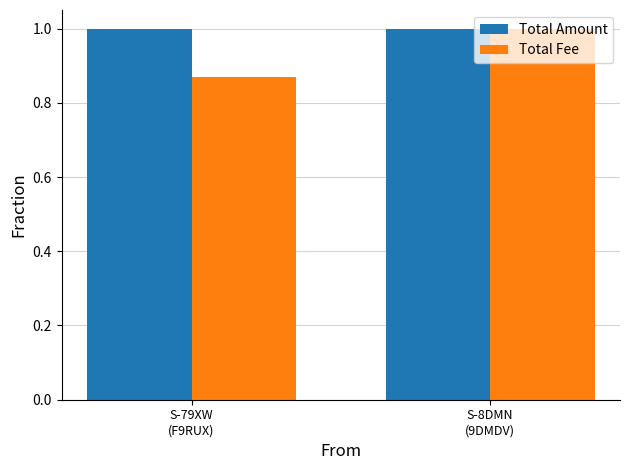

Rank the categories by Total Fee value from lowest to highest.

S-79XW
(F9RUX), S-8DMN
(9DMDV)